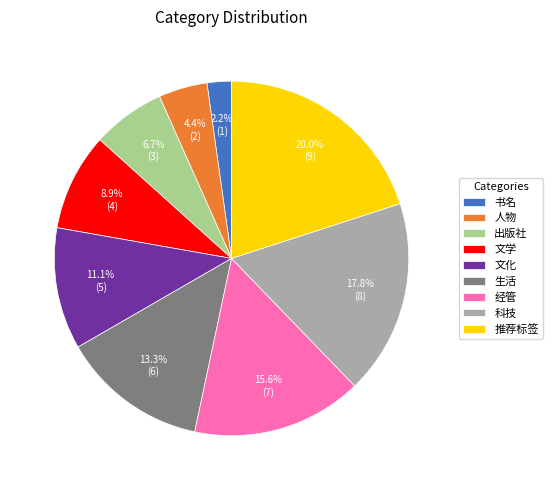

Between 科技 and 生活, which is larger?

科技